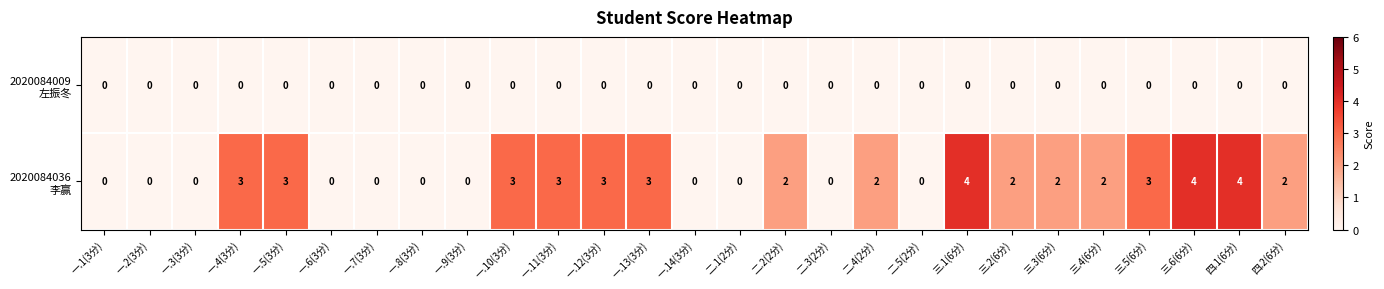

What is the difference between the highest and lowest values at 一.11(3分)?

3